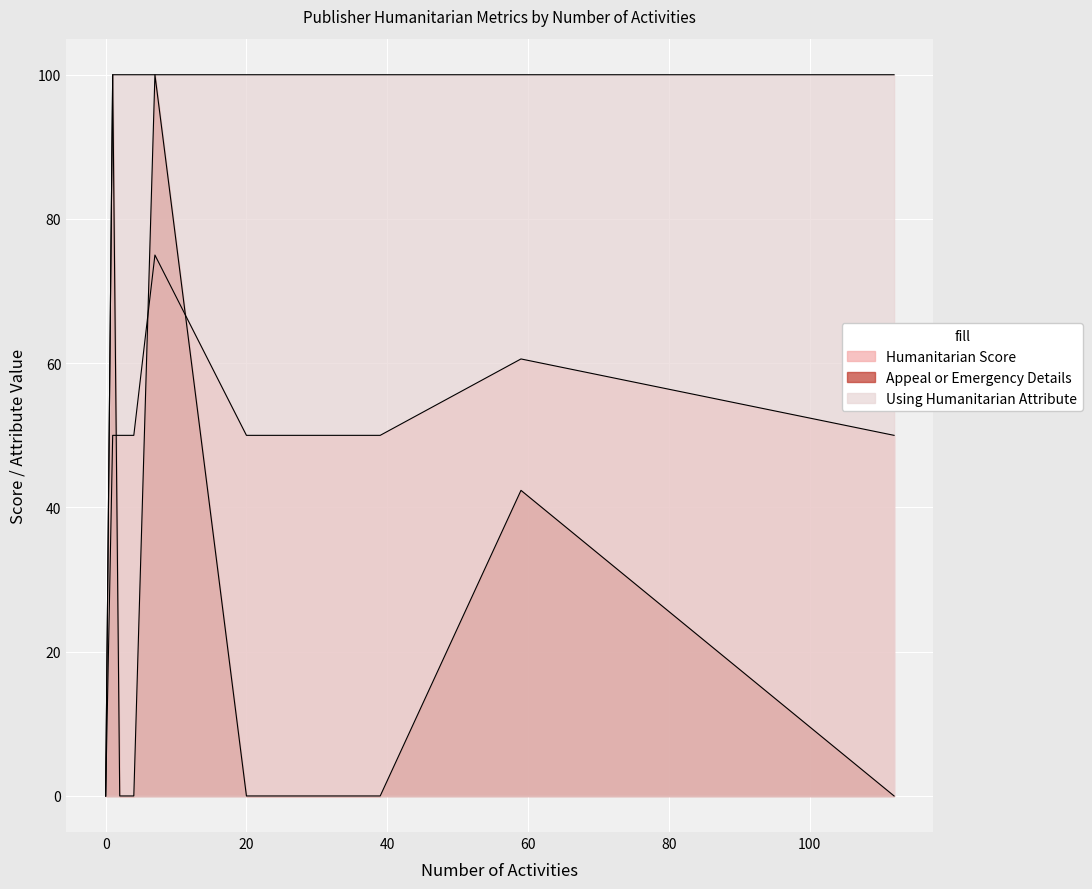

What is the highest value of the Humanitarian Score series?

75.0